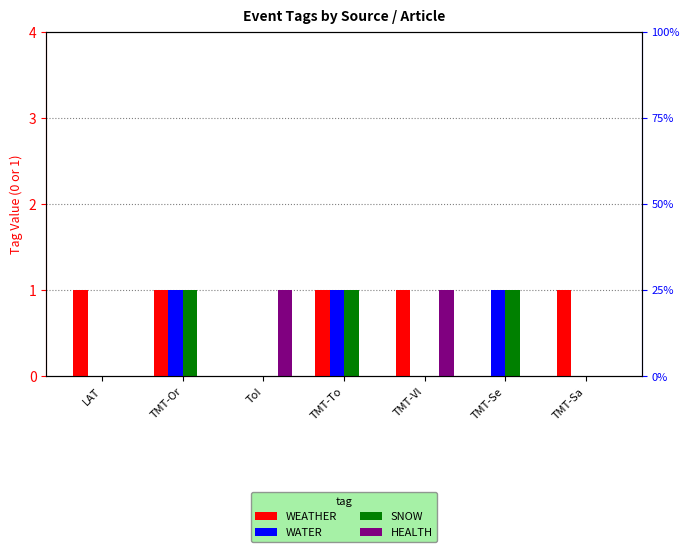

What is the highest value of the WEATHER series?

1